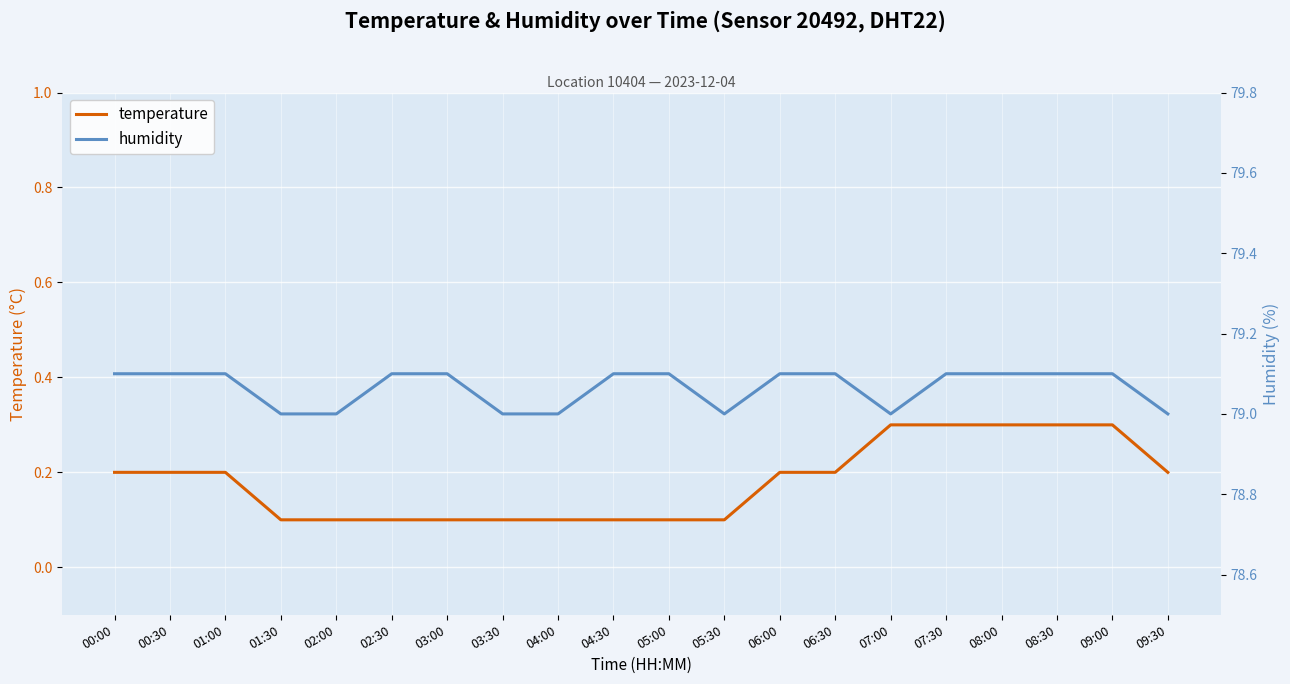

Reading left to right, list all the values displayed in this chart.

temperature: 00:00=0.2	00:30=0.2	01:00=0.2	01:30=0.1	02:00=0.1	02:30=0.1	03:00=0.1	03:30=0.1	04:00=0.1	04:30=0.1	05:00=0.1	05:30=0.1	06:00=0.2	06:30=0.2	07:00=0.3	07:30=0.3	08:00=0.3	08:30=0.3	09:00=0.3	09:30=0.2
humidity: 00:00=79.1	00:30=79.1	01:00=79.1	01:30=79.0	02:00=79.0	02:30=79.1	03:00=79.1	03:30=79.0	04:00=79.0	04:30=79.1	05:00=79.1	05:30=79.0	06:00=79.1	06:30=79.1	07:00=79.0	07:30=79.1	08:00=79.1	08:30=79.1	09:00=79.1	09:30=79.0